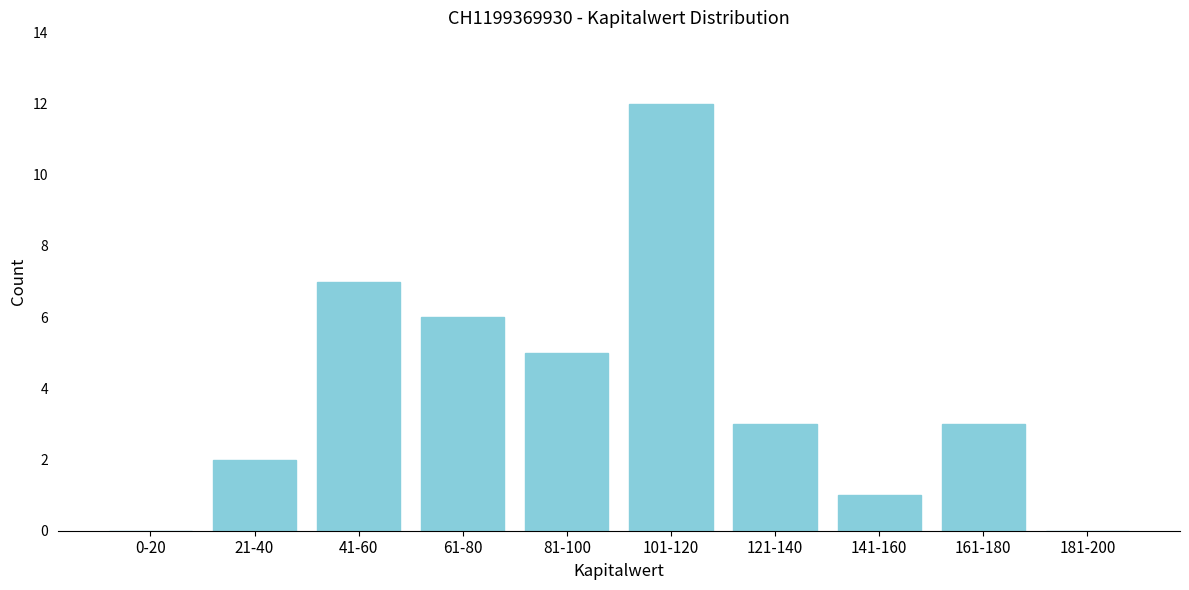

Reading left to right, what are all the values shown in this chart?

0-20=0	21-40=2	41-60=7	61-80=6	81-100=5	101-120=12	121-140=3	141-160=1	161-180=3	181-200=0